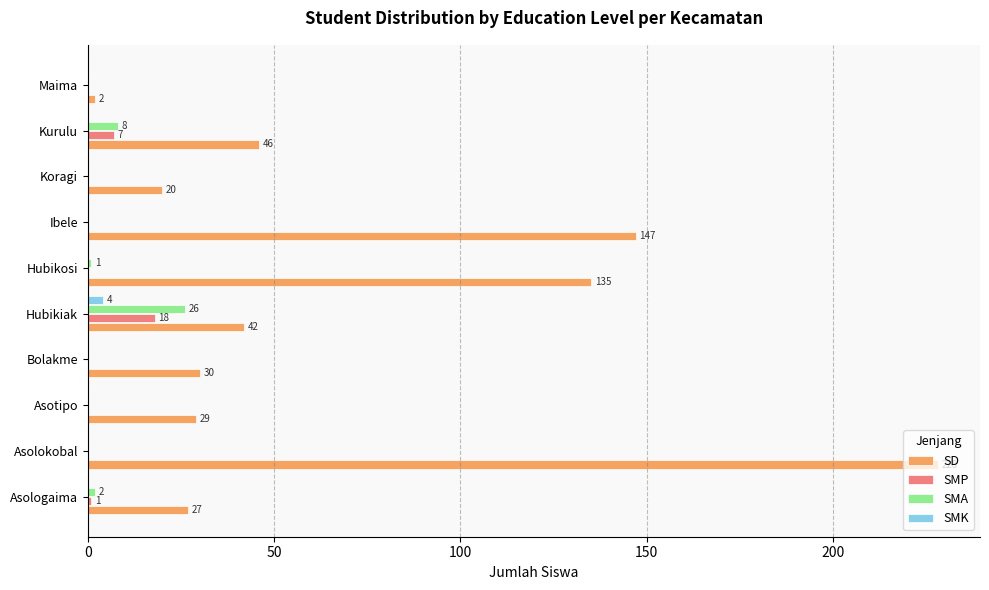

True or false: SD has a value of 42 at Hubikiak.

True